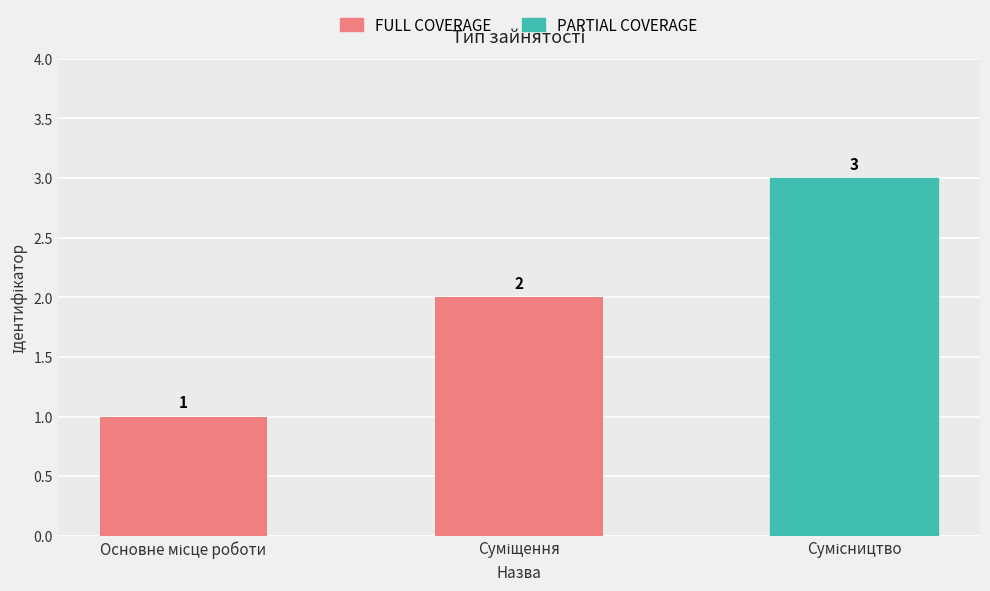

What is the value of the 2nd bar from the left?

2